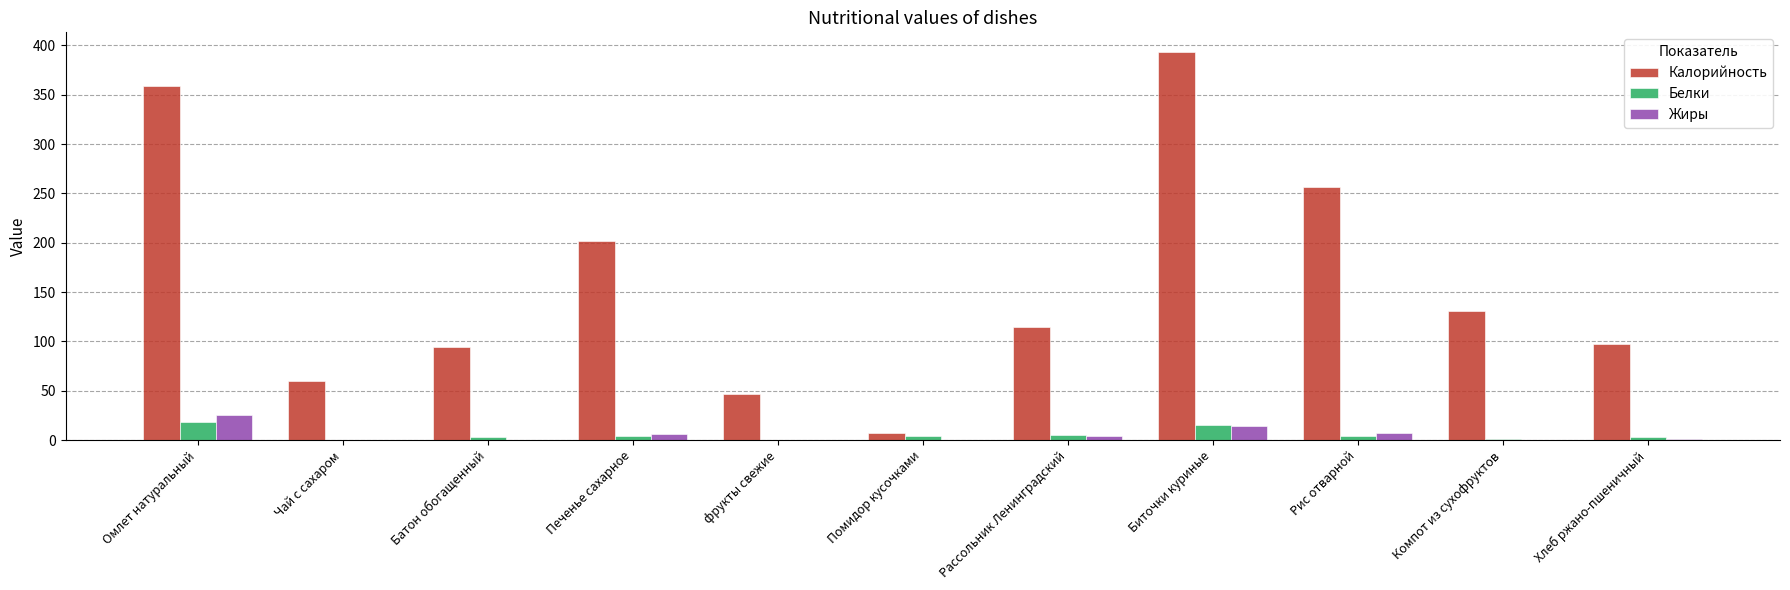

Does the chart contain stacked bars?

No